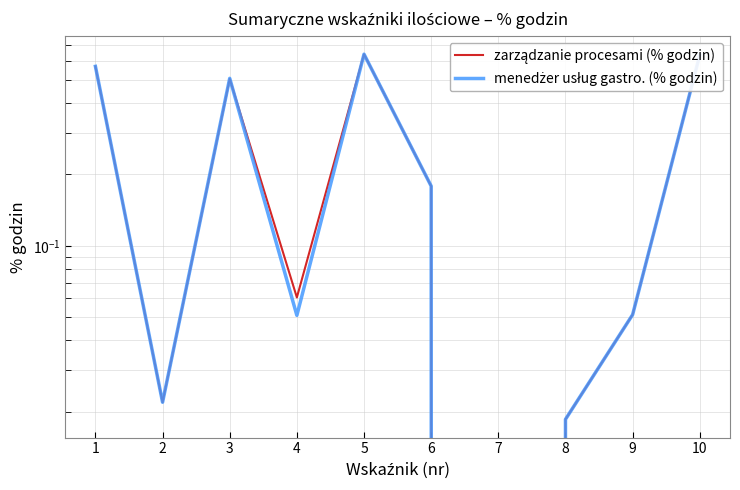

The value of menedżer usług gastro. (% godzin) at 8 is 0.0. True or false?

False